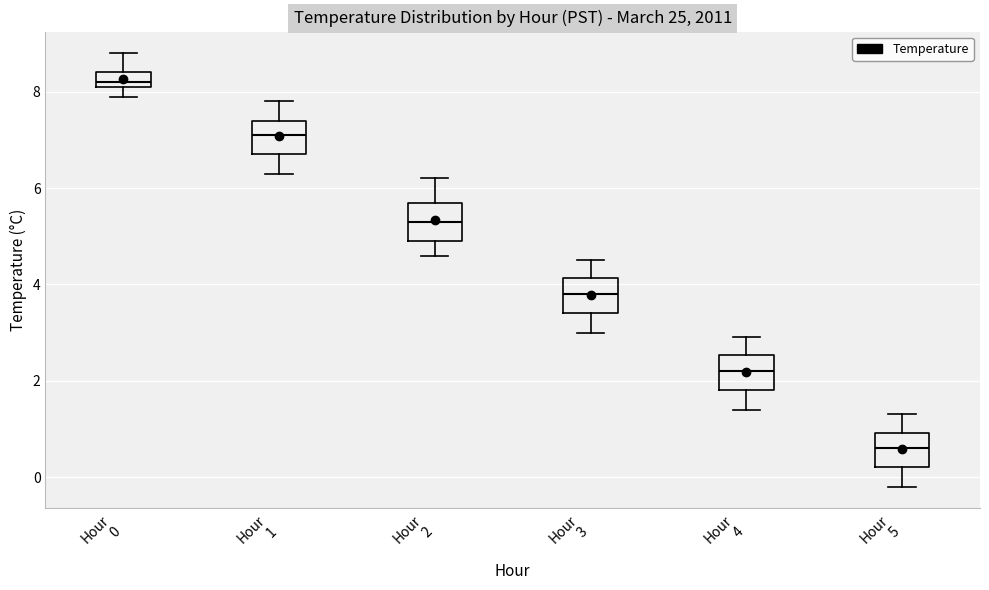

Reading left to right, transcribe this box plot: for each box, give where its median line is, the range the box spans, and where its two whiskers end, as read against the y-axis. The values are not printed on the chart, so give them approximately, as read against the axis.

Hour 0: median 8.2 (just above the box's lower edge), box 8.2 to 8.4, whiskers 8.0 to 8.8
Hour 1: median 7.2, box 6.8 to 7.4, whiskers 6.4 to 7.8
Hour 2: median 5.4, box 5.0 to 5.8, whiskers 4.6 to 6.2
Hour 3: median 3.8, box 3.4 to 4.2, whiskers 3.0 to 4.6
Hour 4: median 2.2, box 1.8 to 2.6, whiskers 1.4 to 3.0
Hour 5: median 0.6, box 0.2 to 1.0, whiskers -0.2 to 1.4